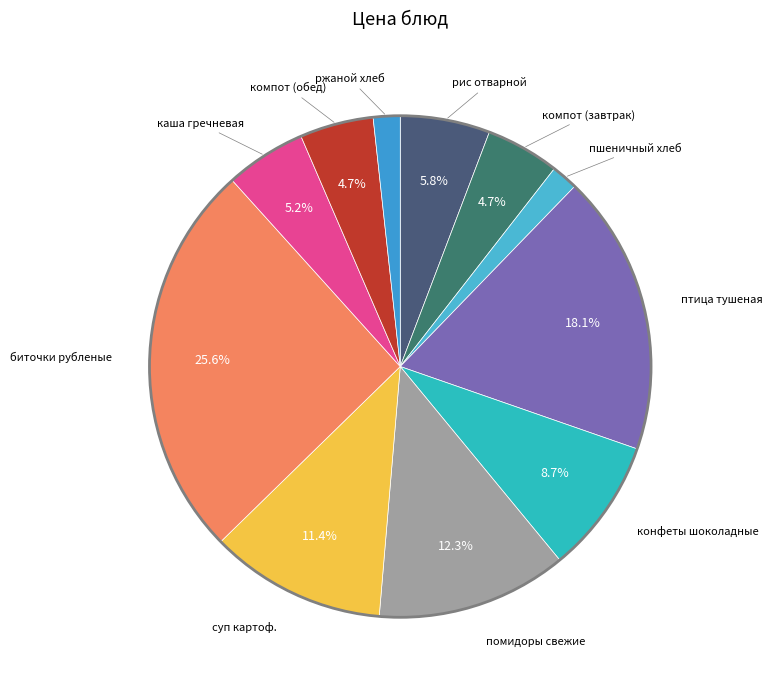

How many segments does this pie chart have?

11